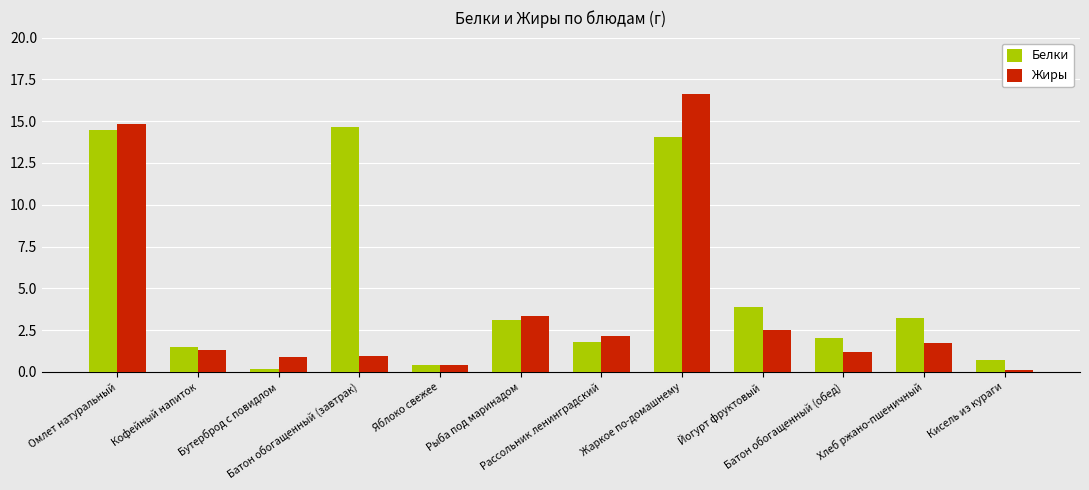

List the series in order of their overall mean, lowest first.

Жиры, Белки